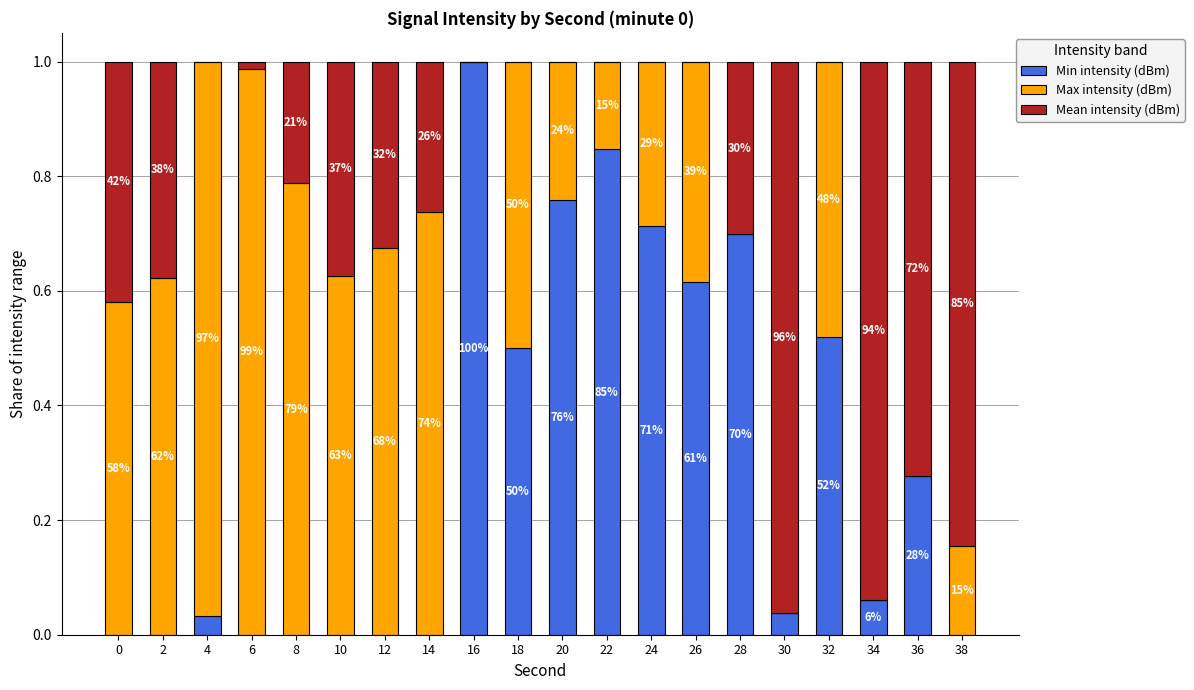

What is the sum of the Min intensity (dBm) values at 24 and 32?

1.2